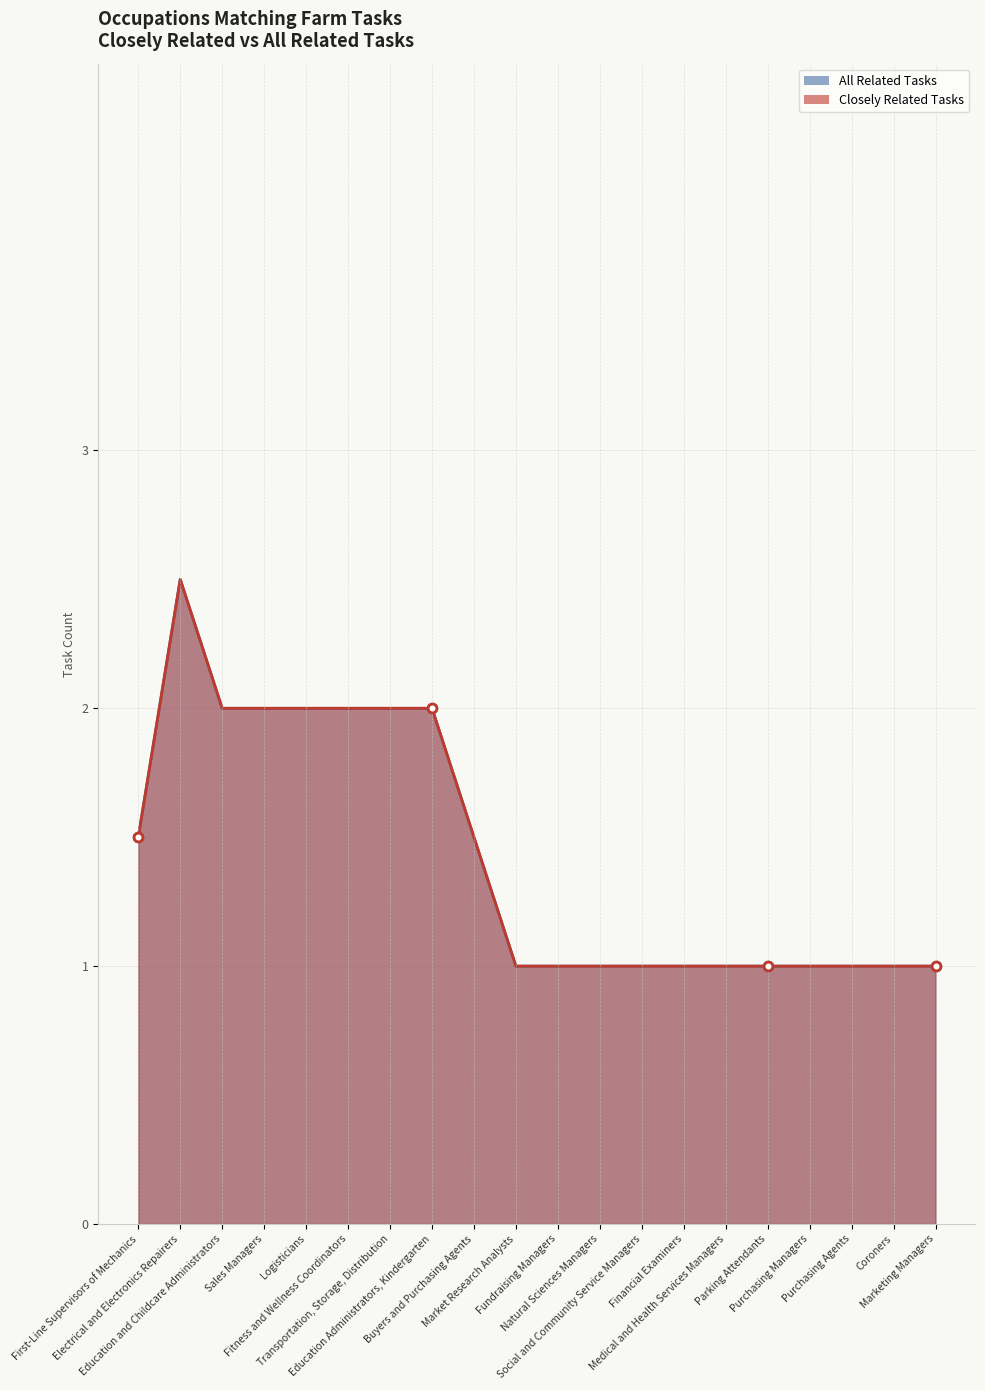

What is the total value across all series at Transportation, Storage, Distribution?

4